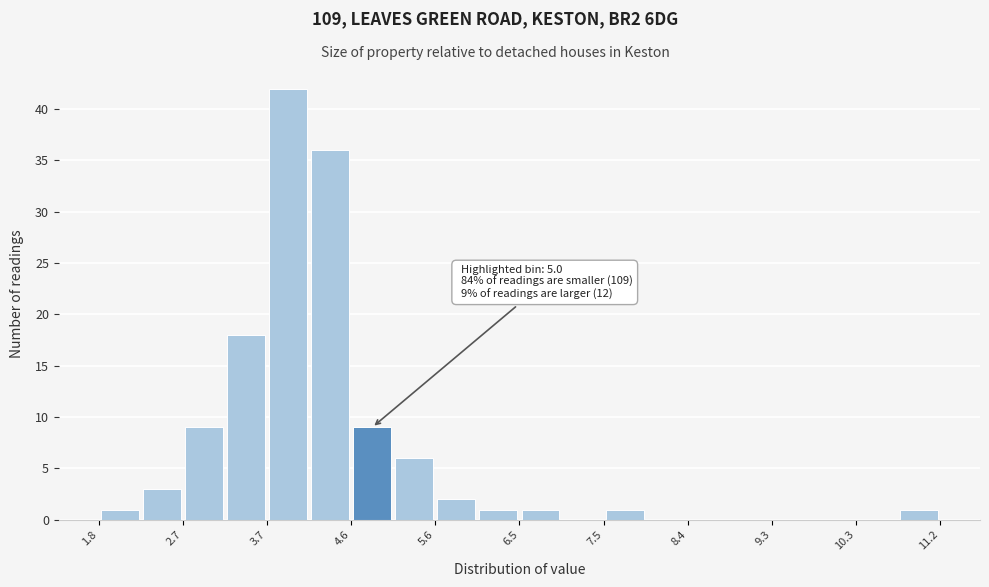

Over which range of the x-axis is the bar tallest?

3.7 to 4.2